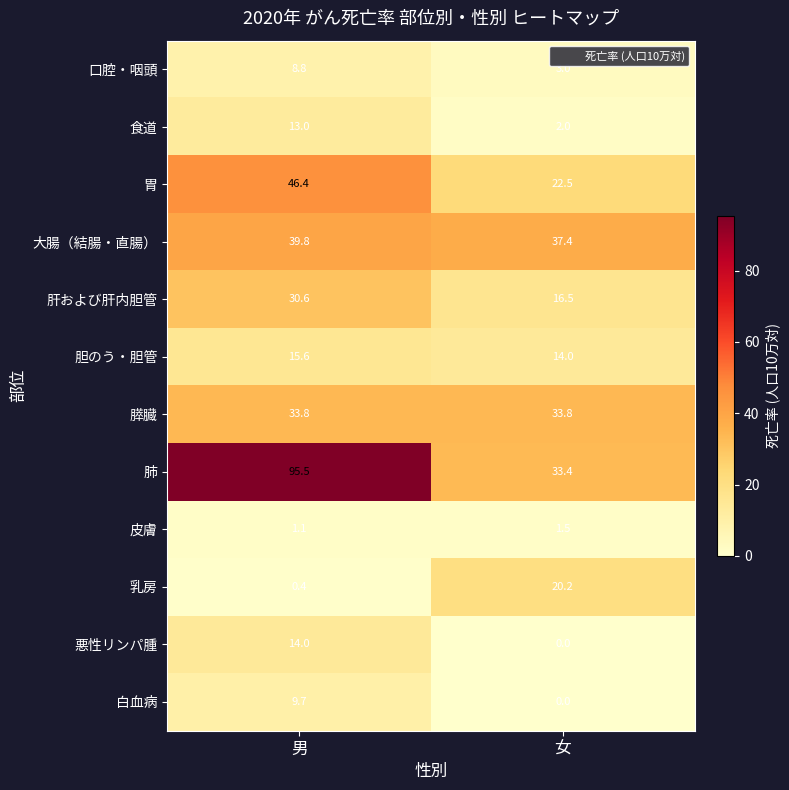

What is the difference between the highest and lowest values at 女?

37.4